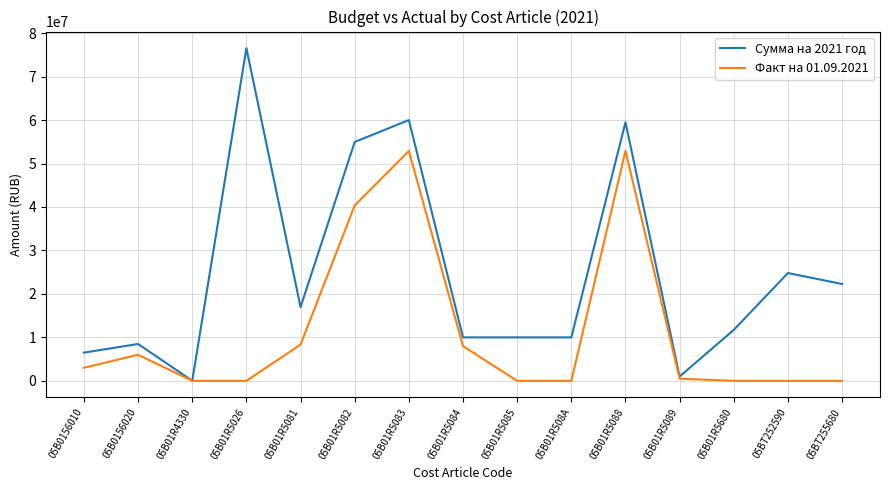

Which series has the widest spread of values?

Сумма на 2021 год